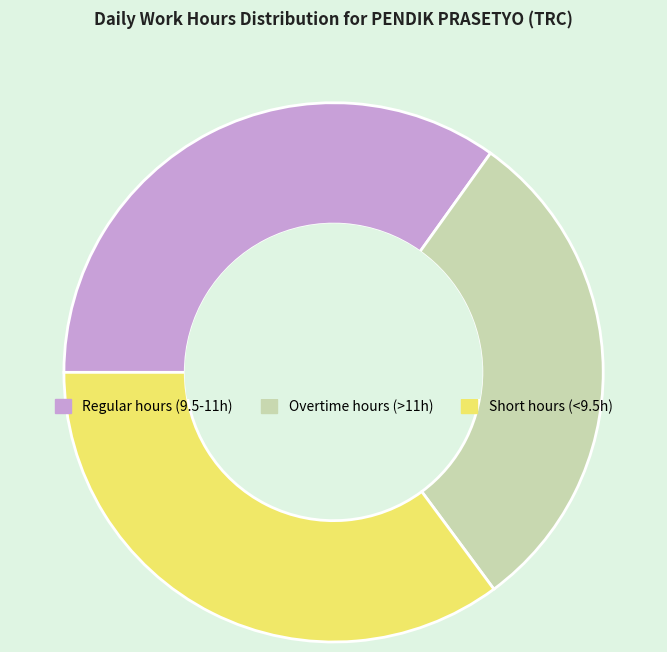

Is the sum of Short hours (<9.5h) and Regular hours (9.5-11h) greater than half?

Yes